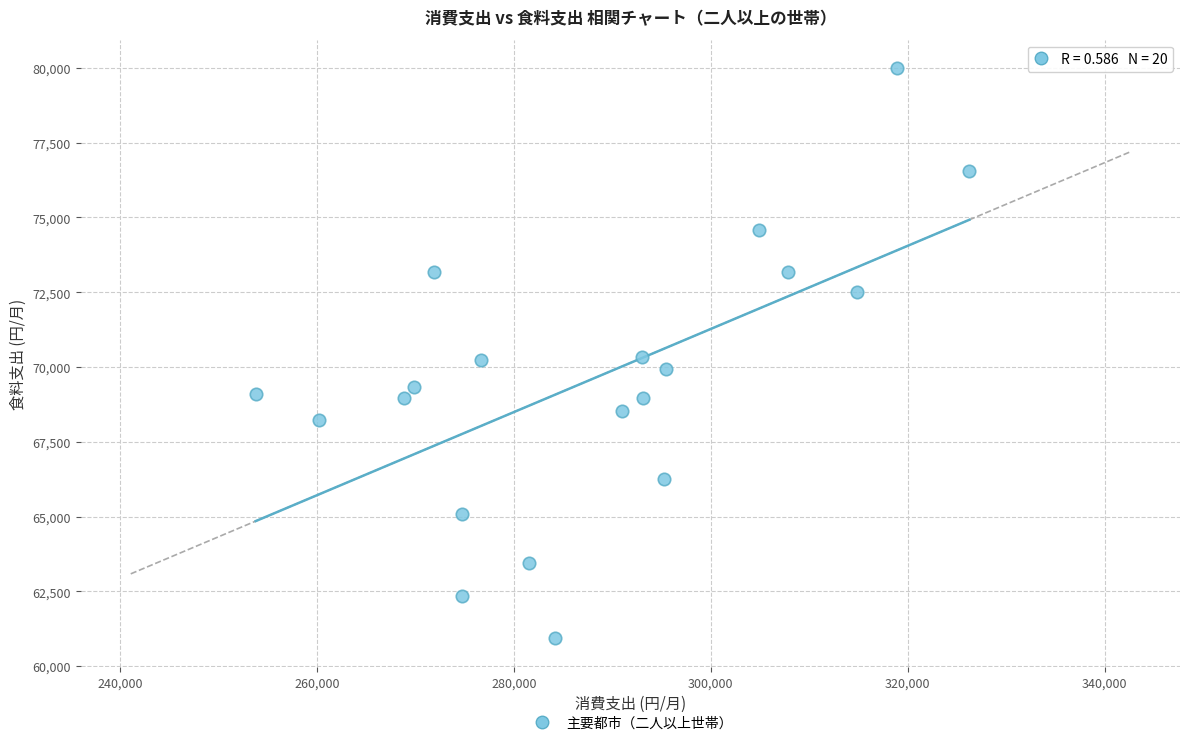

What is the range of Y values (max minus min)?

19060